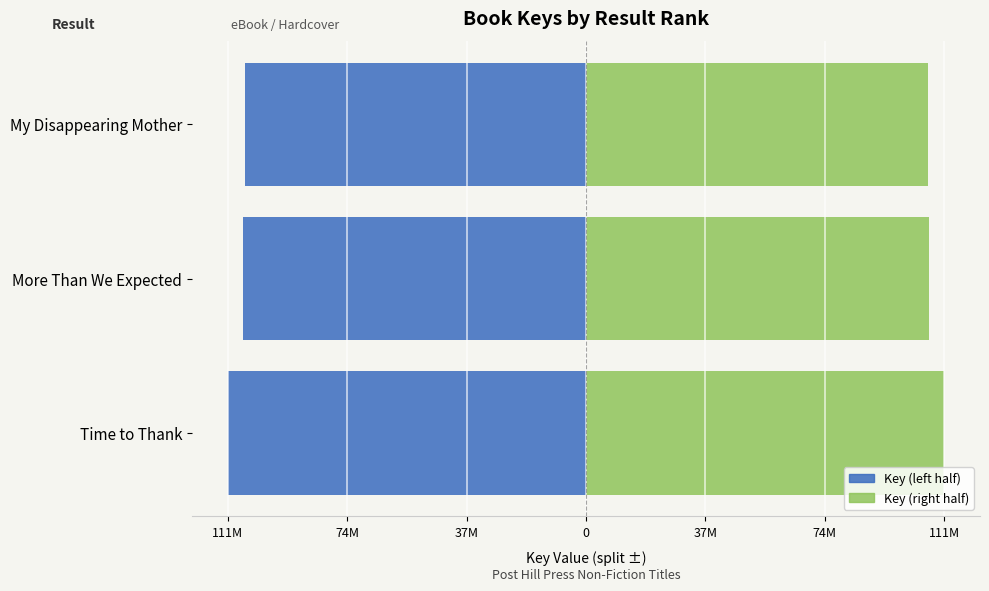

Reading left to right, extract all data points from this chart.

Key (left half): -110999163.5	-106426396.0	-105837977.5
Key (right half): 110999163.5	106426396.0	105837977.5